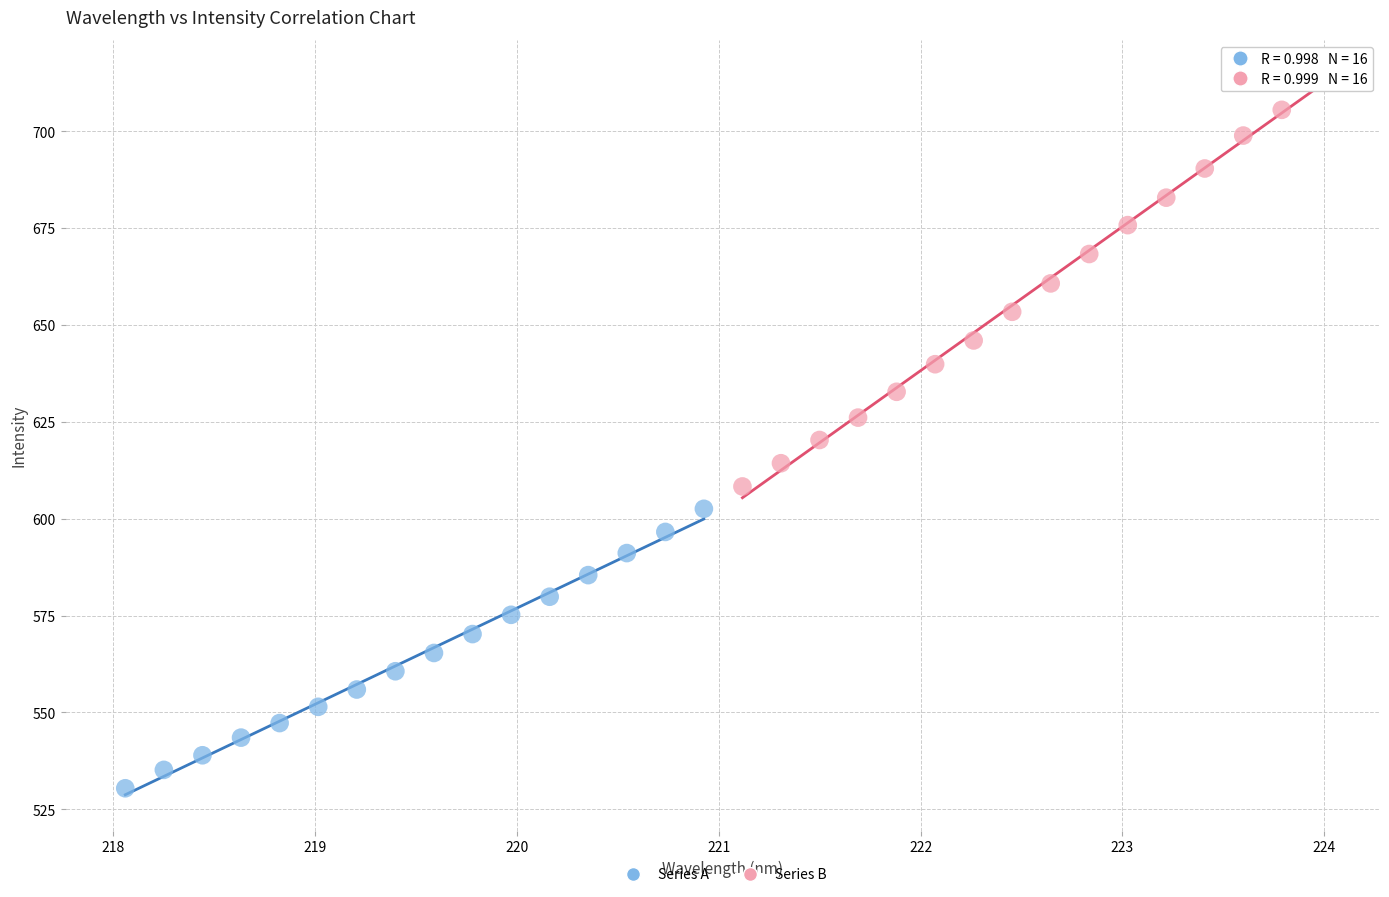

Which series reaches the maximum Y coordinate?

Series B